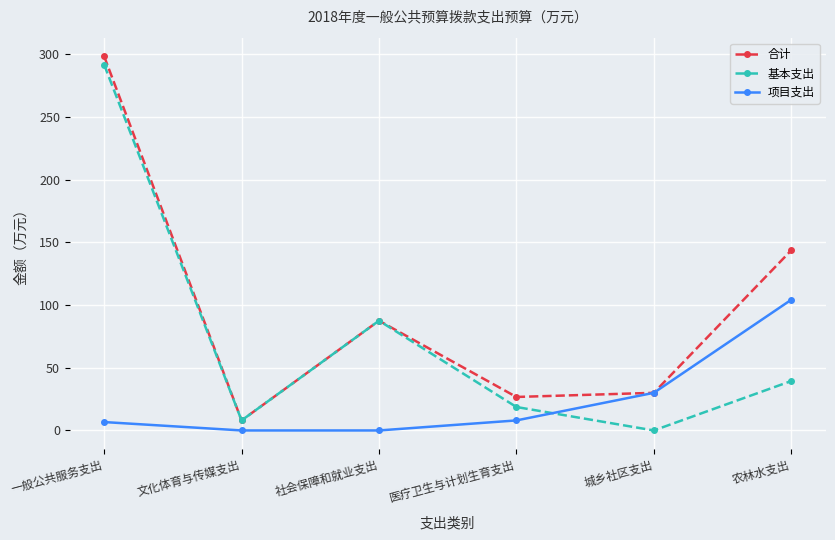

What position from the right is 医疗卫生与计划生育支出?

3